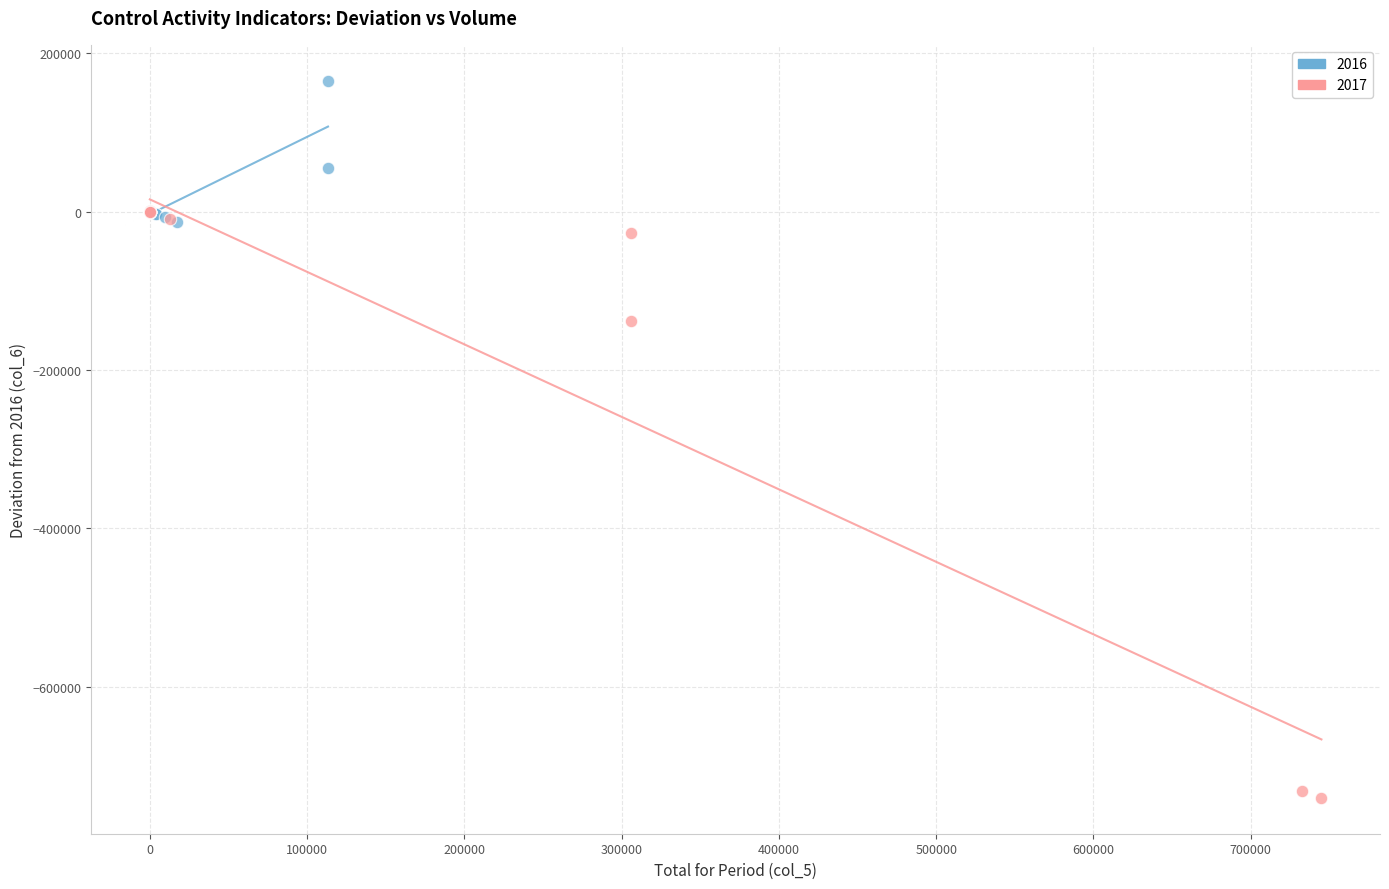

Which series has the widest spread of Y values?

2017